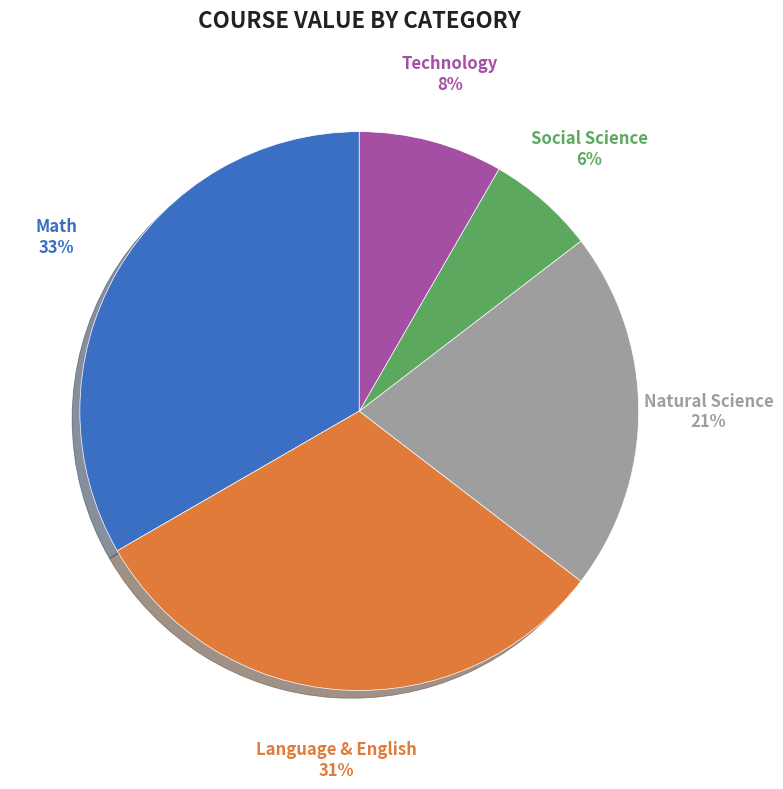

To the nearest percent, what portion does Math represent?

33%